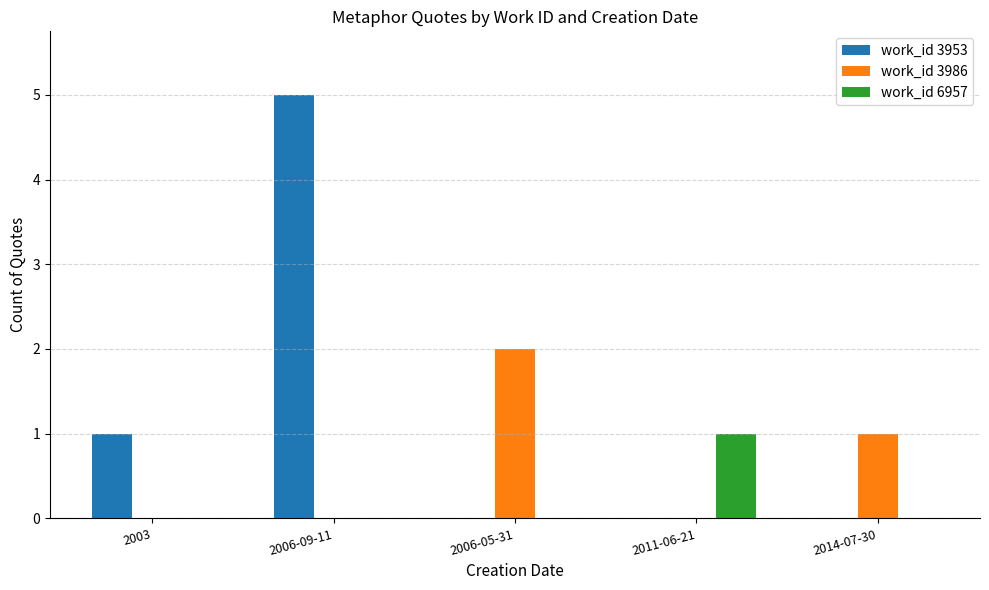

Which series has the largest range (max minus min)?

work_id 3953